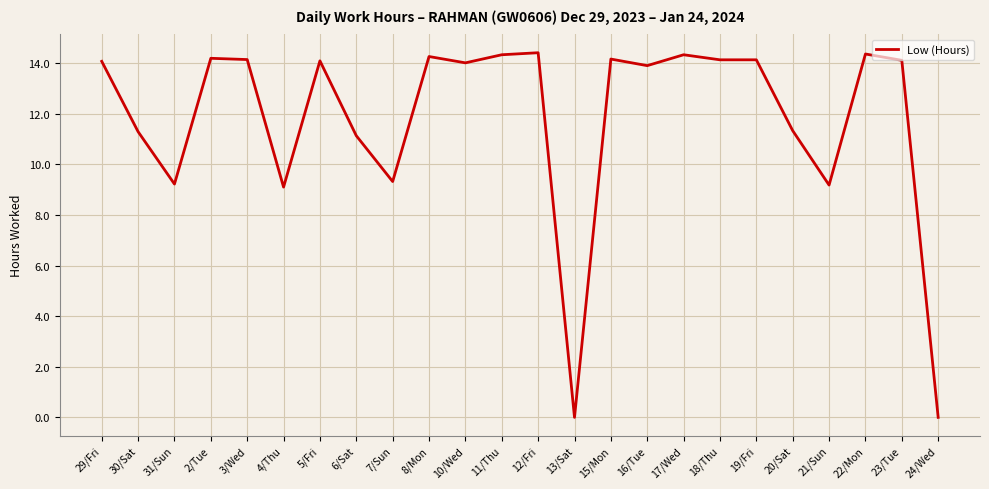

The value at 15/Mon is 23.5. True or false?

False